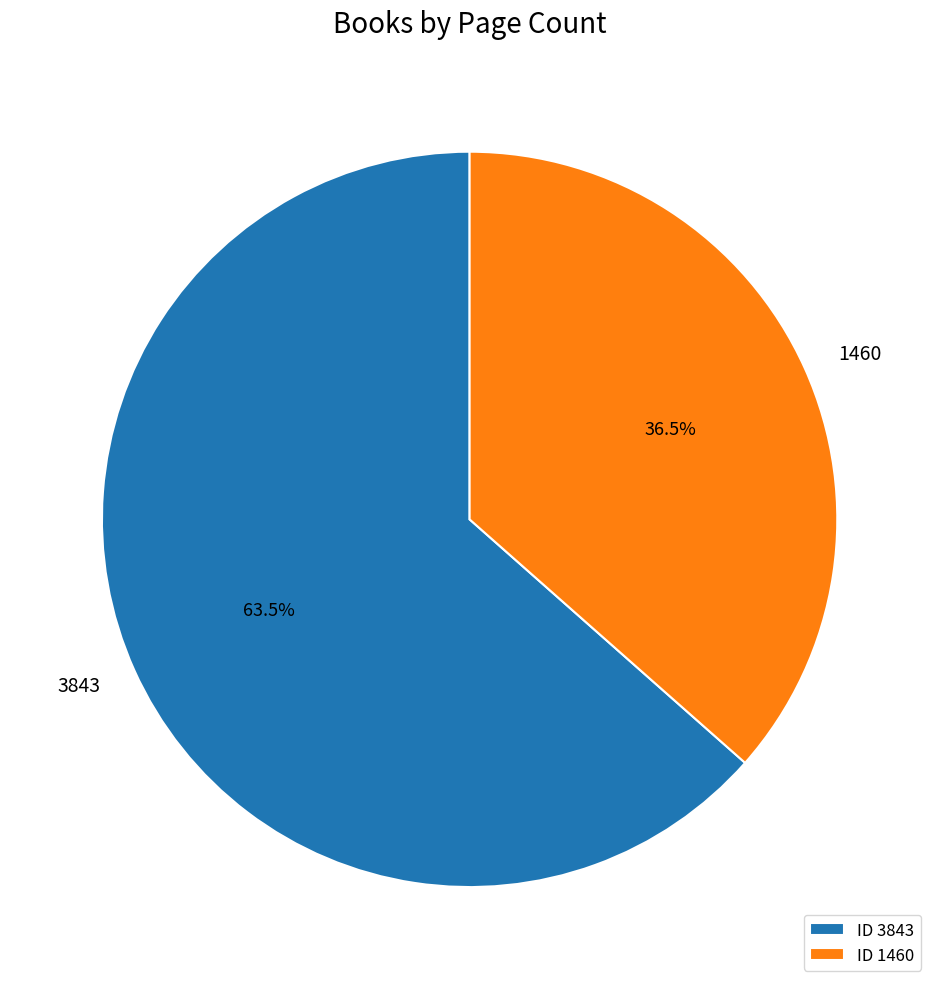

Between ID 3843 and ID 1460, which is larger?

ID 3843